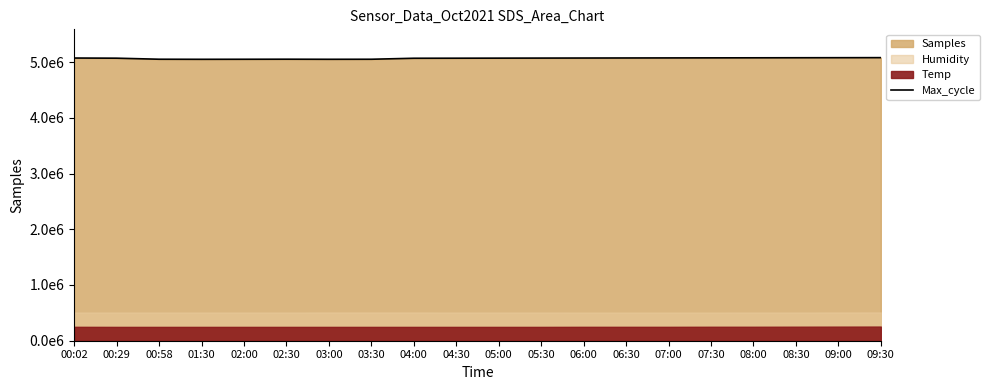

The chart shows a value of 5075000 at 07:30. True or false?

True